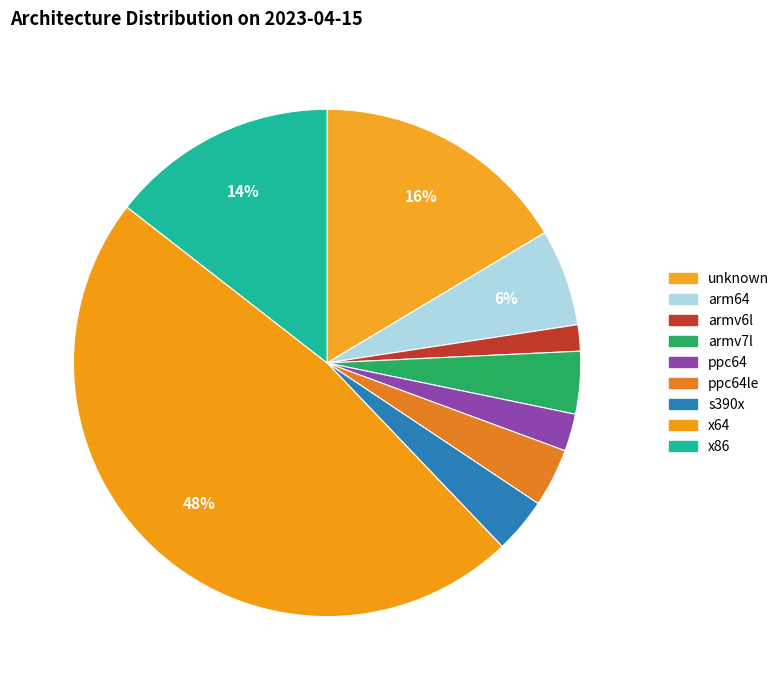

How many segments does this pie chart have?

9